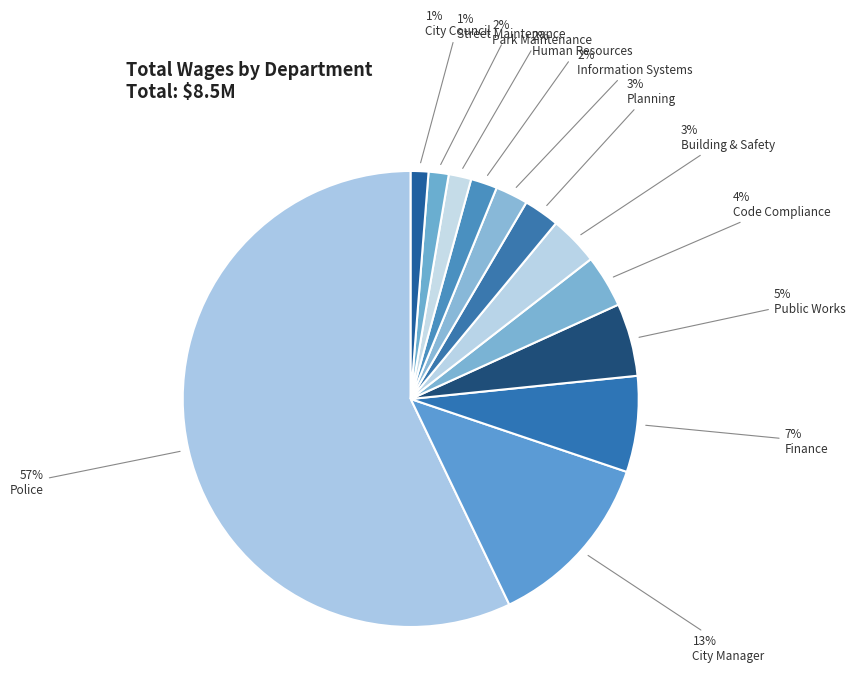

Rank the categories by value from lowest to highest.

City Council, Street Maintenance, Park Maintenance, Human Resources, Information Systems, Planning, Building & Safety, Code Compliance, Public Works, Finance, City Manager, Police